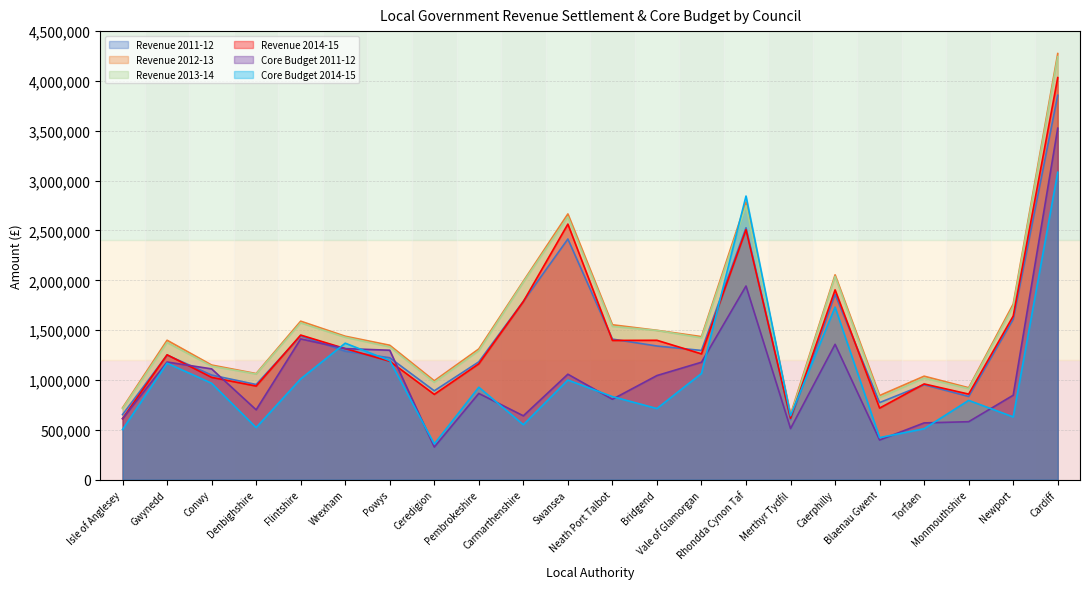

How many data points in Revenue 2014-15 are above 1262397?

10